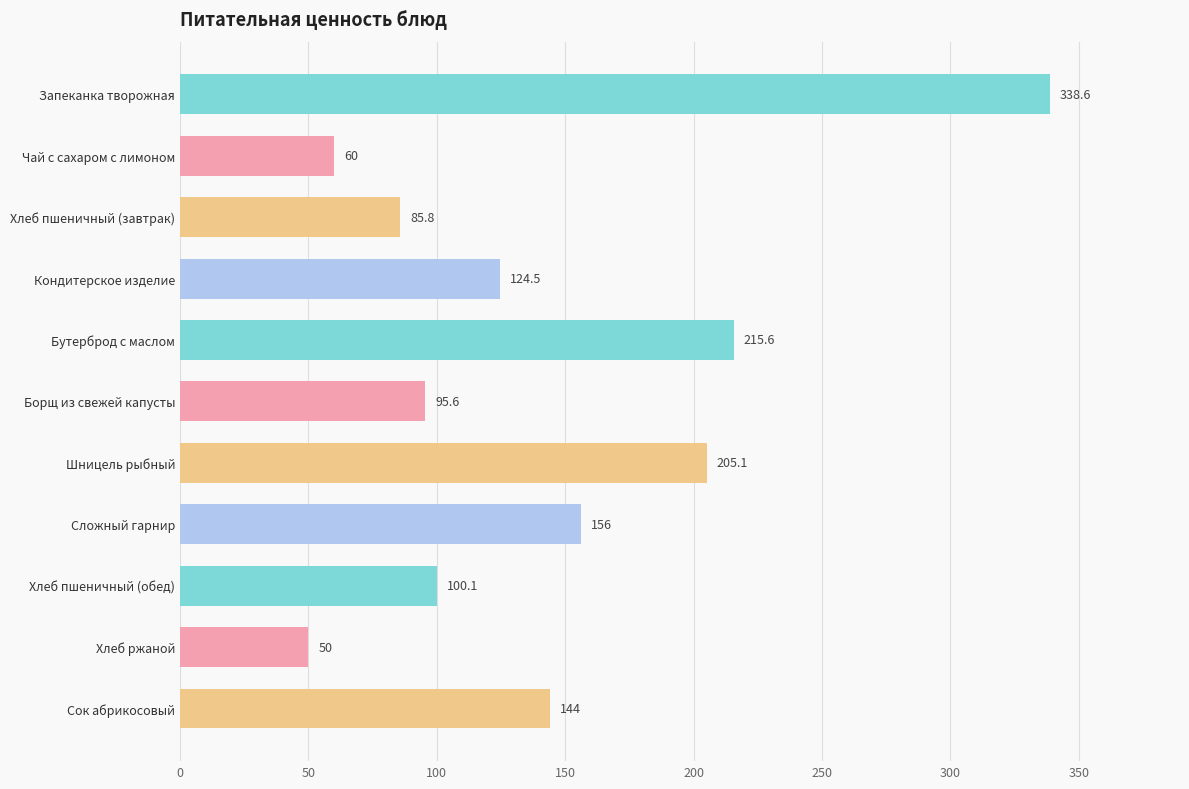

Are the bars grouped side by side (vs. stacked)?

No